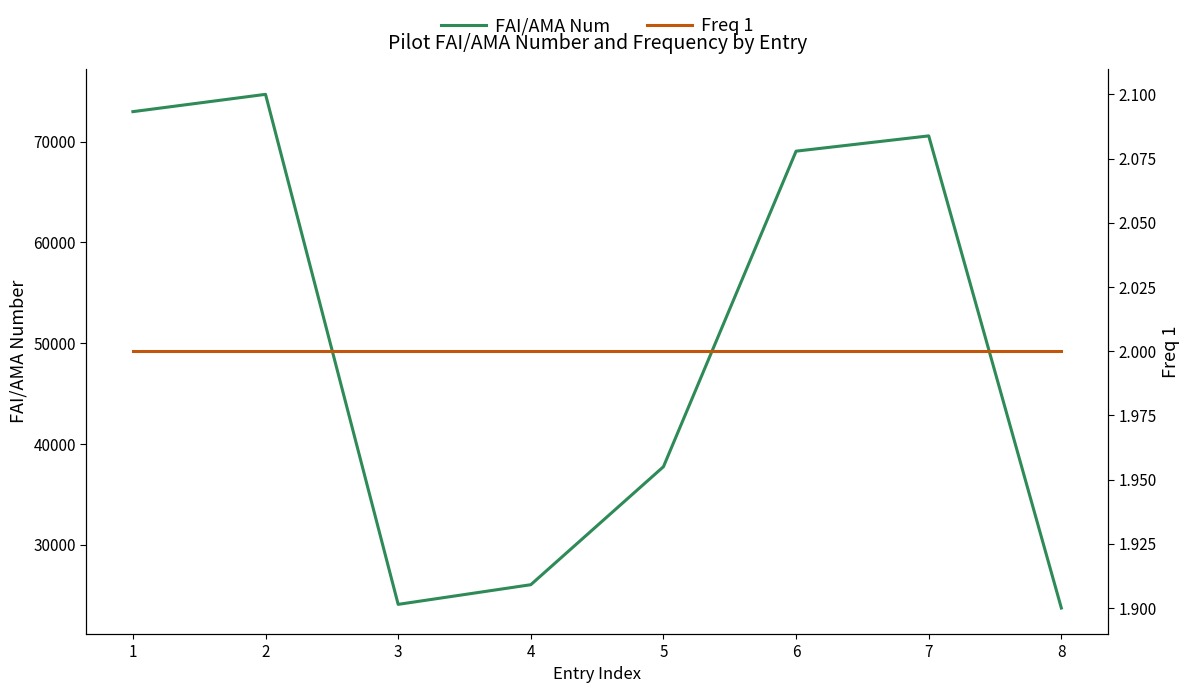

True or false: FAI/AMA Num and Freq 1 cross at least once.

False